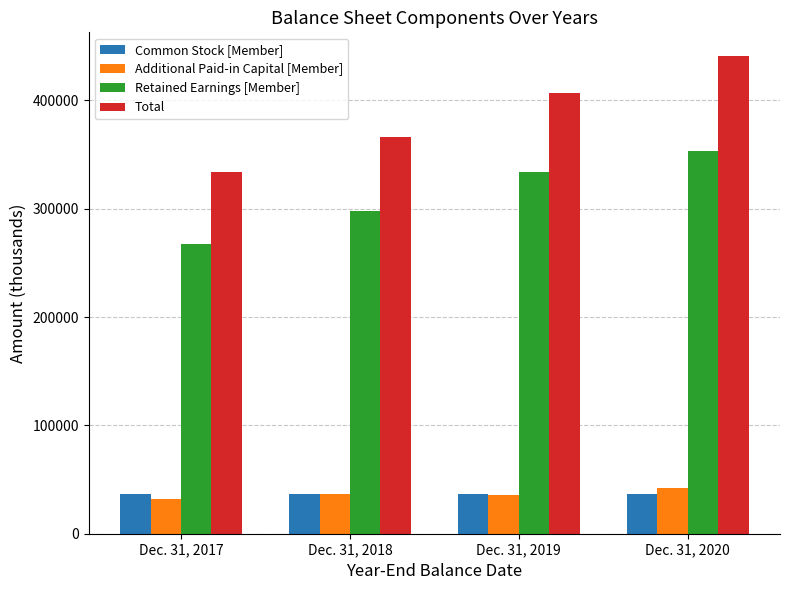

Count the Total values in the range 366500 to 440701.

3